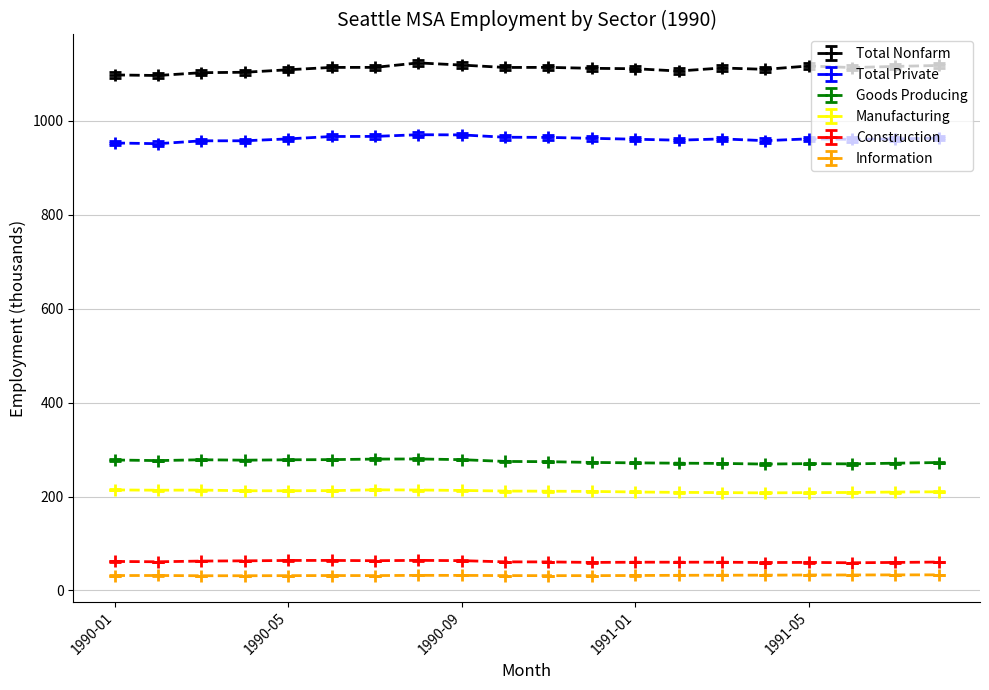

What is the value of the Construction point at the 8th from the left?

64.1